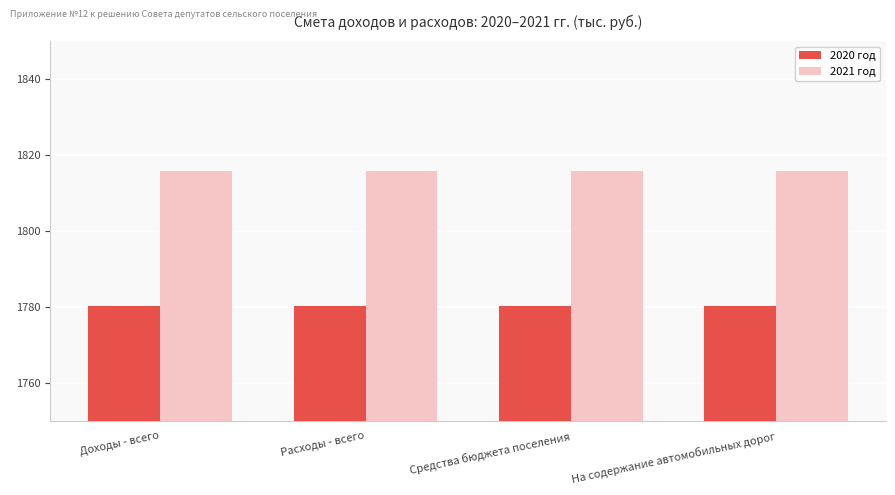

List the series in order of their peak value, highest first.

2021 год, 2020 год